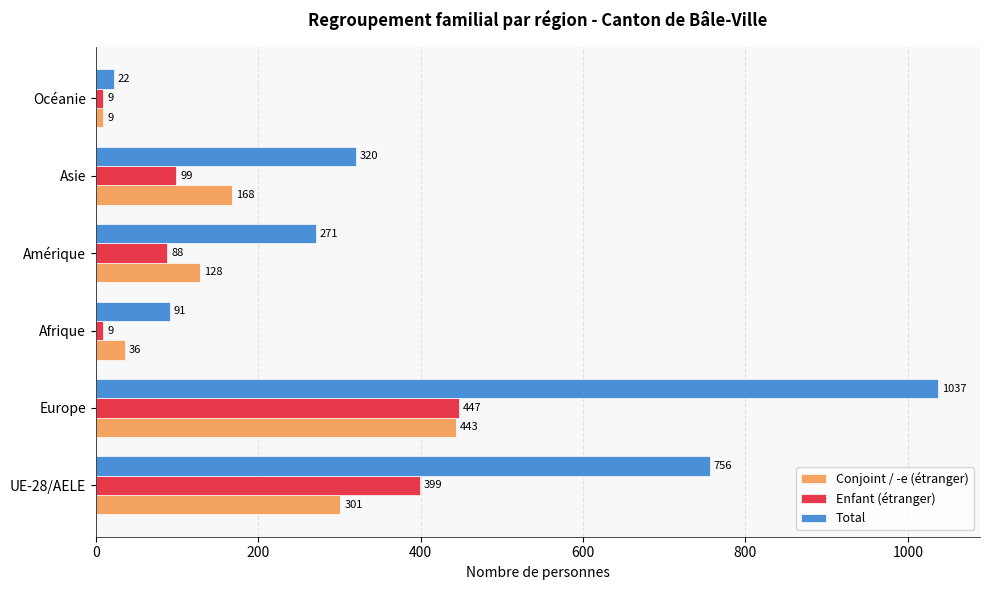

At which label is Conjoint / -e (étranger) closest to 226?

Asie